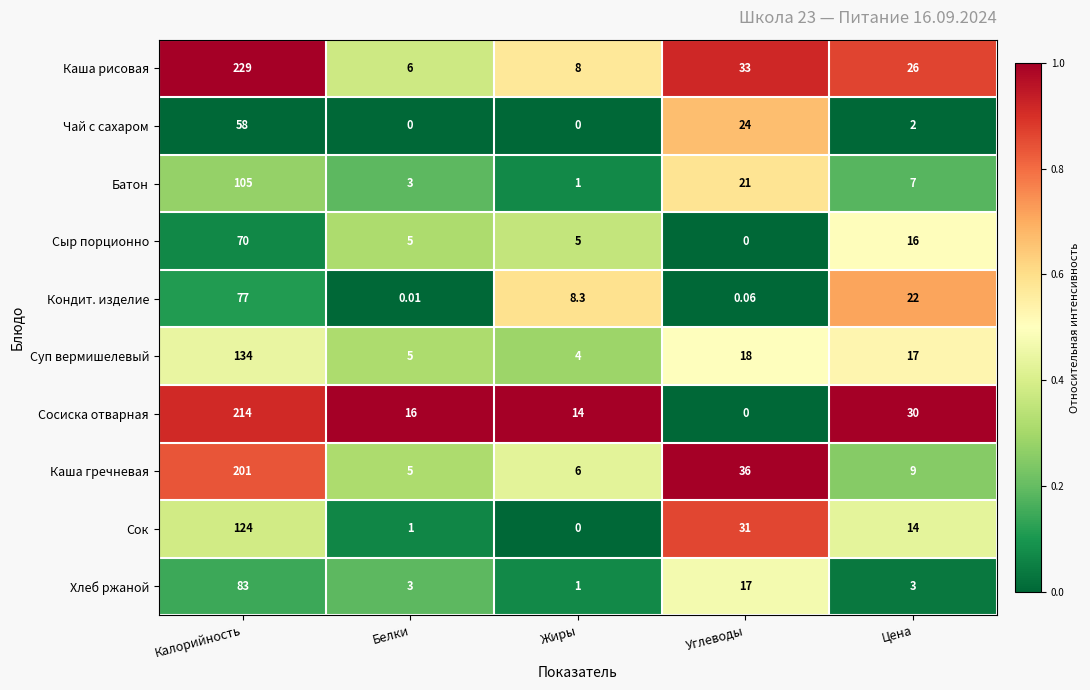

Where does the Сыр порционно series first go above 5?

Калорийность